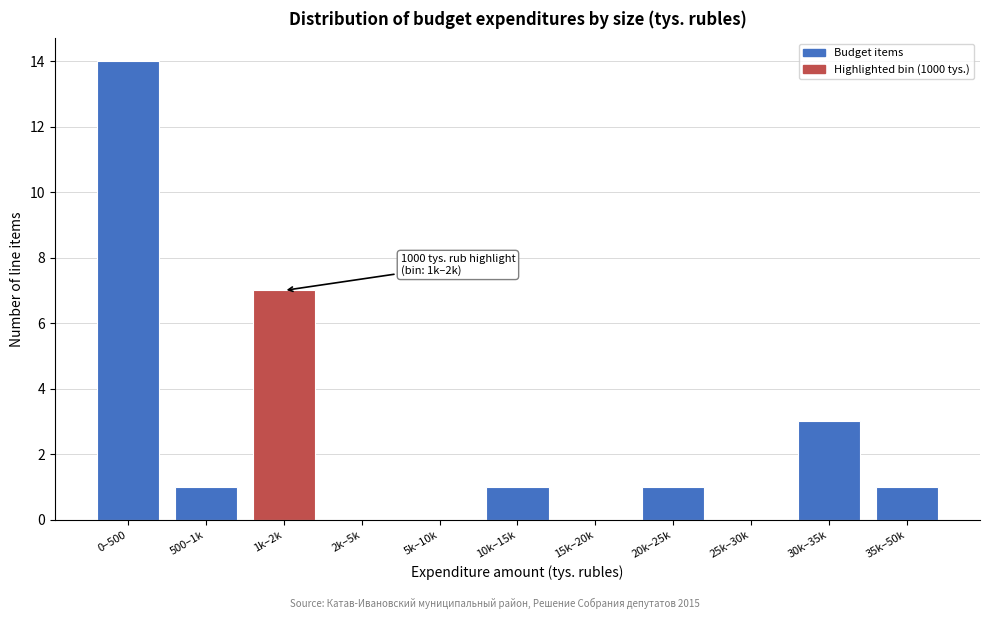

Reading left to right, list all the values displayed in this chart.

0–500=14	500–1k=1	1k–2k=7	2k–5k=0	5k–10k=0	10k–15k=1	15k–20k=0	20k–25k=1	25k–30k=0	30k–35k=3	35k–50k=1